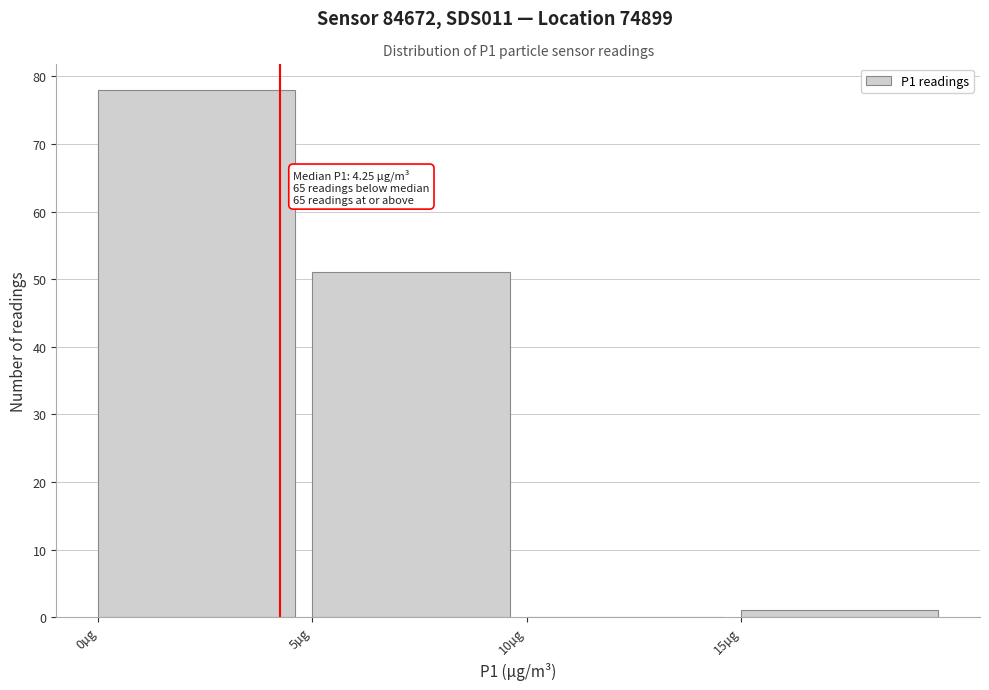

Over which range of the x-axis is the bar tallest?

0 to 5